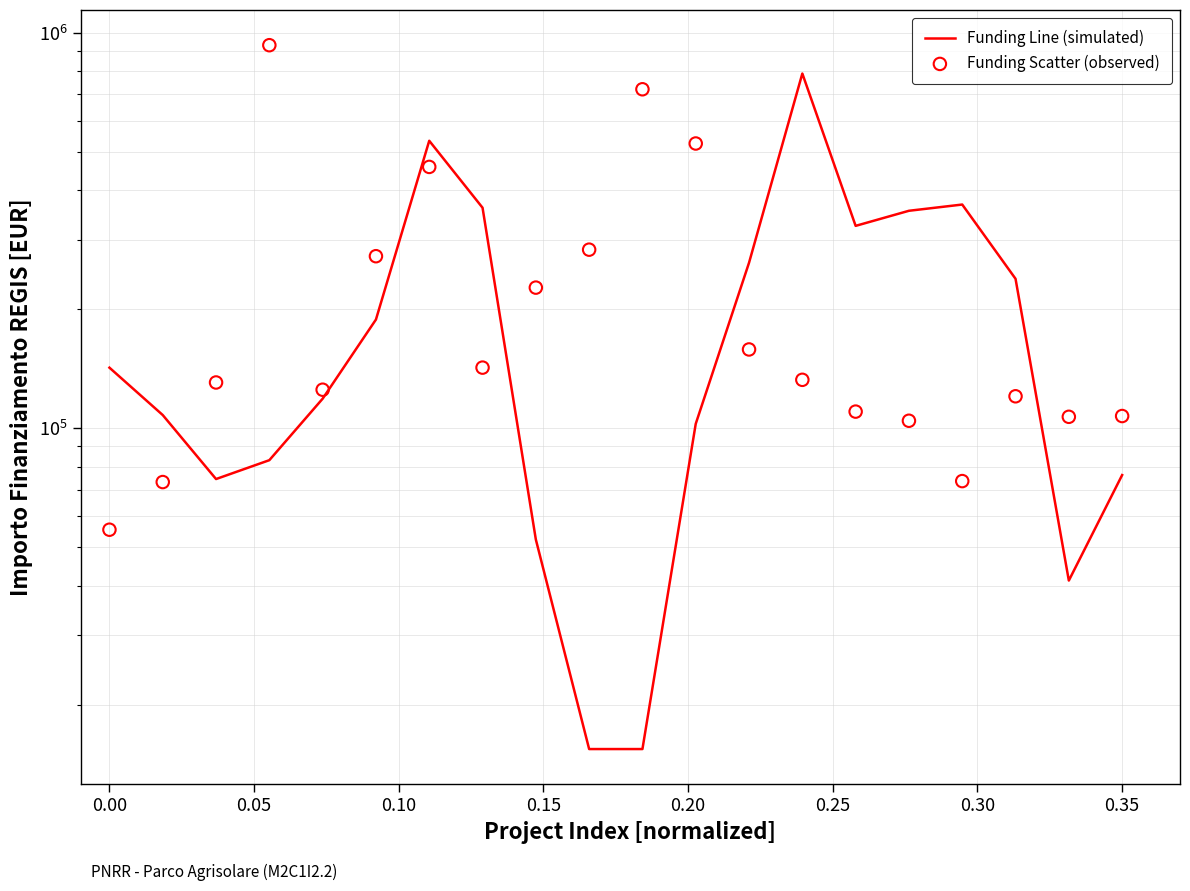

Is the value of Funding Line (simulated) at 11 greater than the value of Funding Scatter (observed) at 0.40?

No